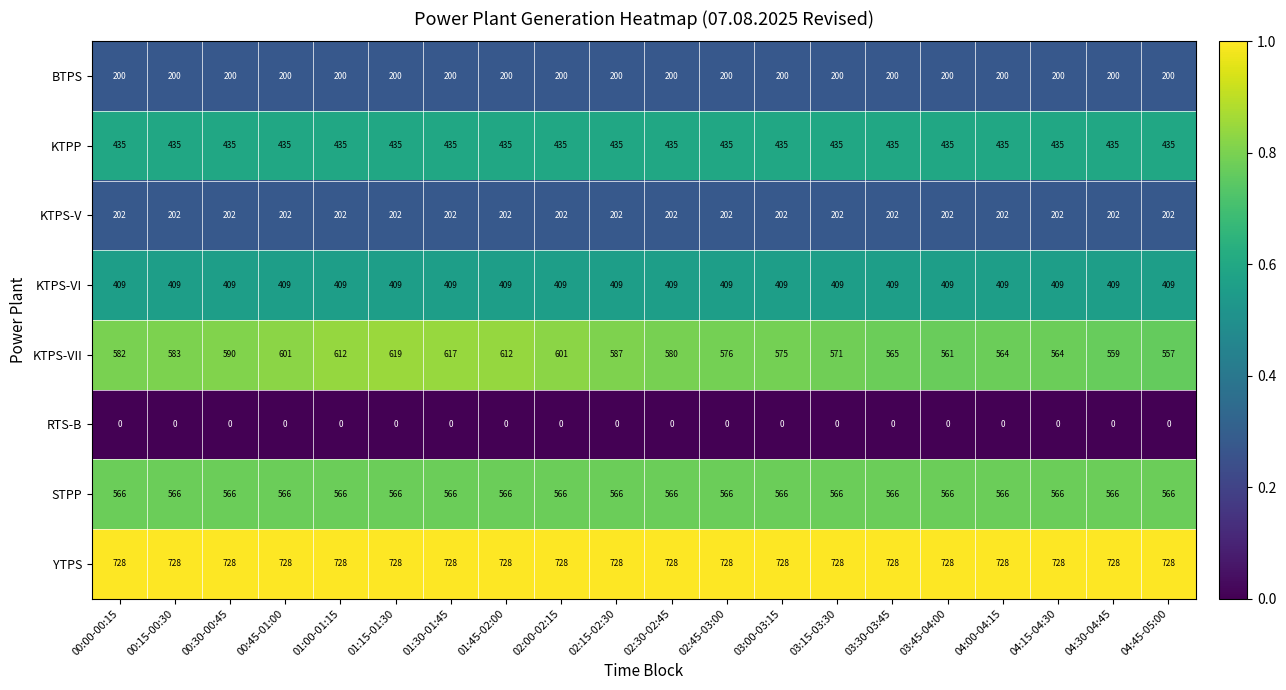

At which category is the sum across all series the highest?

01:15-01:30